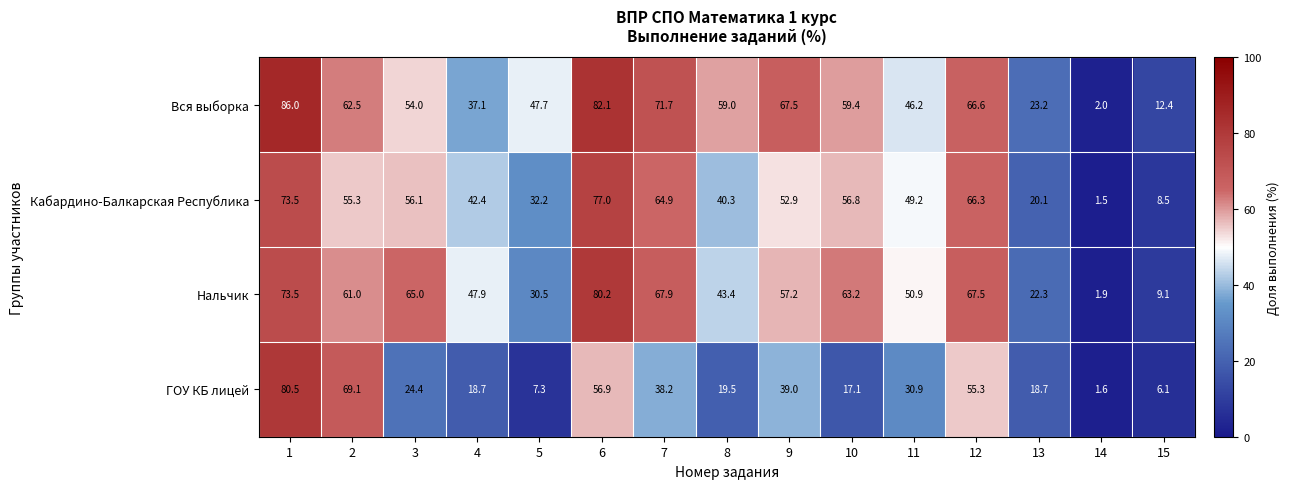

What is the minimum value for Нальчик?

1.9